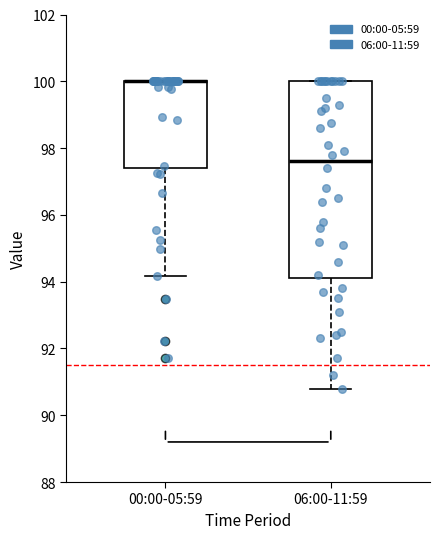

Reading left to right, transcribe this box plot: for each box, give where its median line is, the range the box spans, and where its two whiskers end, as read against the y-axis. The values are not printed on the chart, so give them approximately, as read against the axis.

00:00-05:59: median 100.0 (drawn on the box's upper edge), box 97.4 to 100.0, whiskers 94.2 to 100.0
06:00-11:59: median 97.6, box 94.2 to 100.0, whiskers 90.8 to 100.0